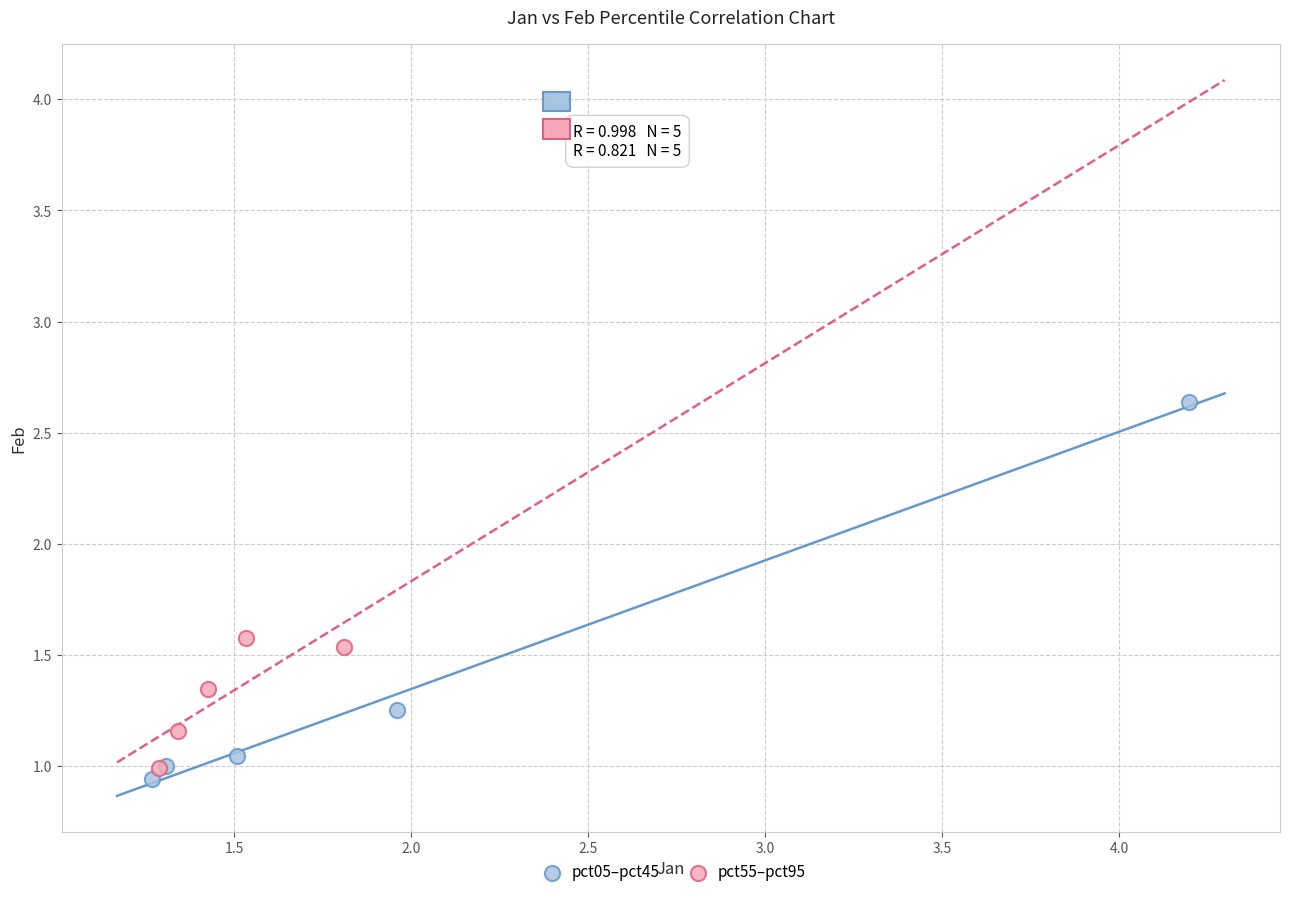

Which series contains the highest Y value?

pct05–pct45